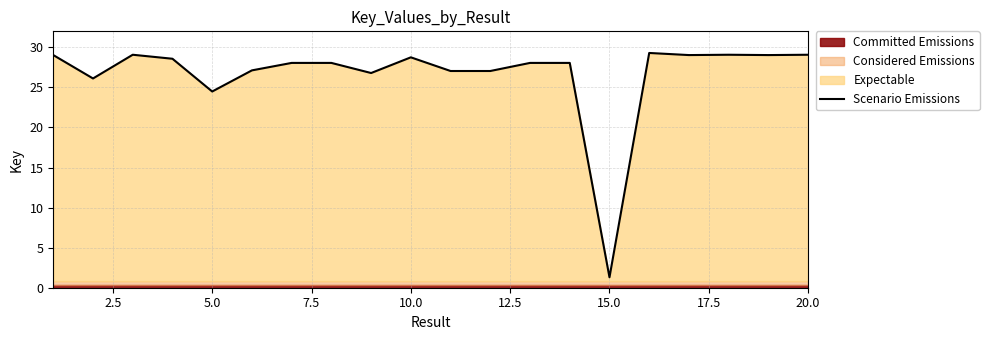

What is the value of the 12th point from the left?

27.0